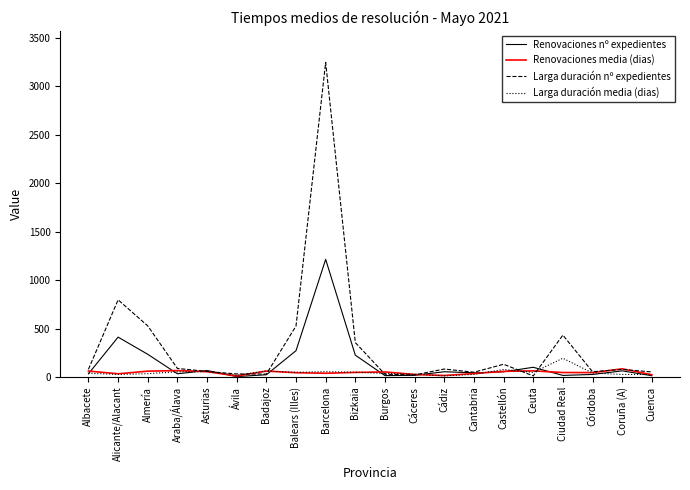

At which category is the sum across all series the highest?

Barcelona